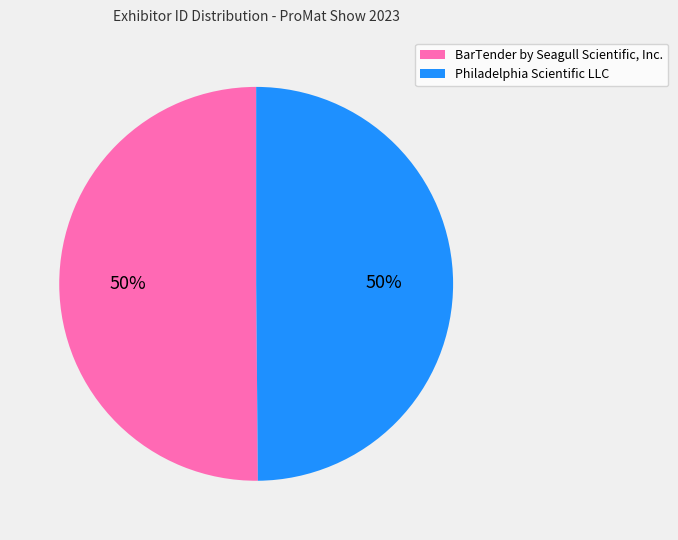

To the nearest percent, what portion does Philadelphia Scientific LLC represent?

50%